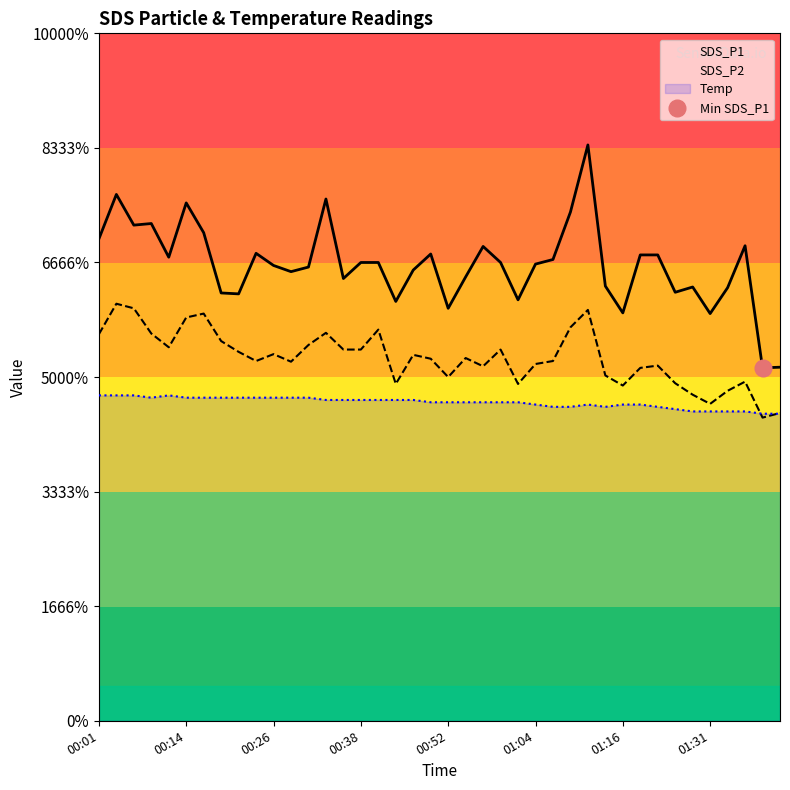

How many interior local valleys does the SDS_P1 series have?

12